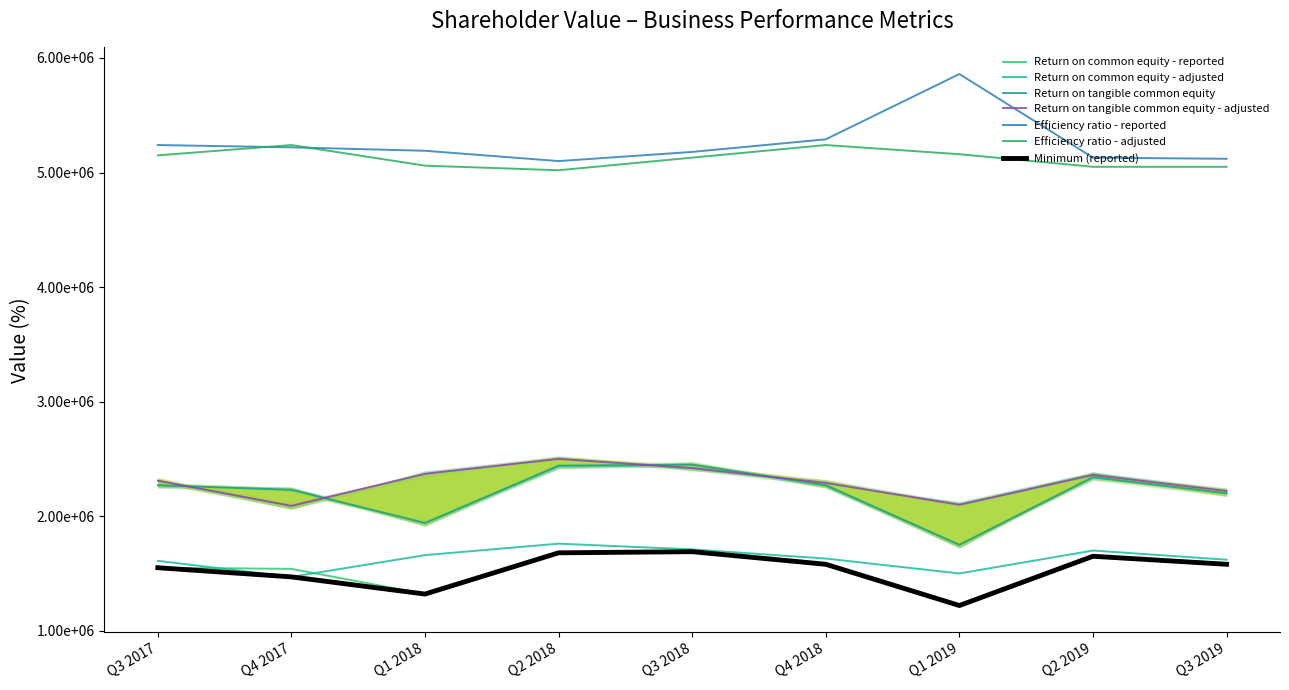

Reading right to left, extract all data points from this chart.

Return on common equity - reported: 1580000.0	1650000.0	1220000.0	1580000.0	1690000.0	1680000.0	1320000.0	1540000.0	1550000.0
Return on common equity - adjusted: 1620000.0	1700000.0	1500000.0	1630000.0	1710000.0	1760000.0	1660000.0	1470000.0	1610000.0
Return on tangible common equity: 2200000.0	2340000.0	1750000.0	2270000.0	2450000.0	2440000.0	1940000.0	2230000.0	2270000.0
Return on tangible common equity - adjusted: 2220000.0	2360000.0	2100000.0	2290000.0	2420000.0	2500000.0	2370000.0	2090000.0	2310000.0
Efficiency ratio - reported: 5120000.0	5130000.0	5860000.0	5290000.0	5180000.0	5100000.0	5190000.0	5220000.0	5240000.0
Efficiency ratio - adjusted: 5050000.0	5050000.0	5160000.0	5240000.0	5130000.0	5020000.0	5060000.0	5240000.0	5150000.0